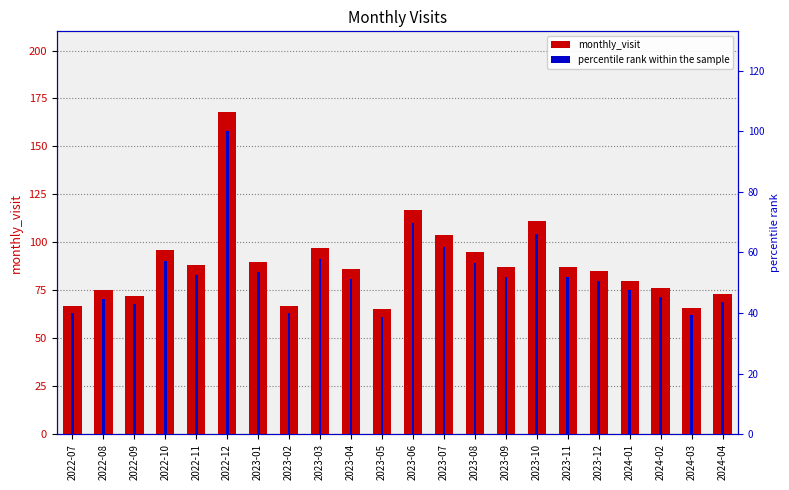

At which category is the sum across all series the highest?

2022-12